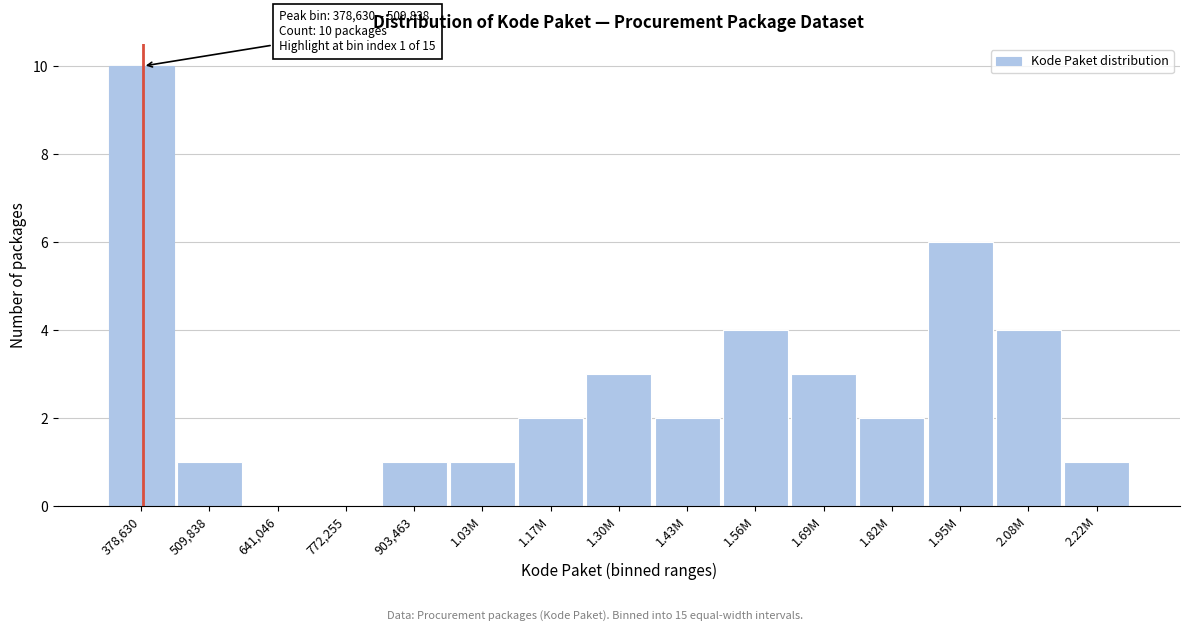

Reading left to right, list all the values displayed in this chart.

378,630=10	509,838=1	641,046=0	772,255=0	903,463=1	1.03M=1	1.17M=2	1.30M=3	1.43M=2	1.56M=4	1.69M=3	1.82M=2	1.95M=6	2.08M=4	2.22M=1